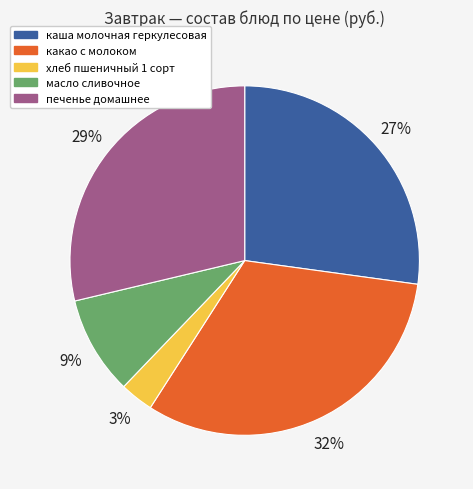

Is it true that хлеб пшеничный 1 сорт is 13% of the pie?

False